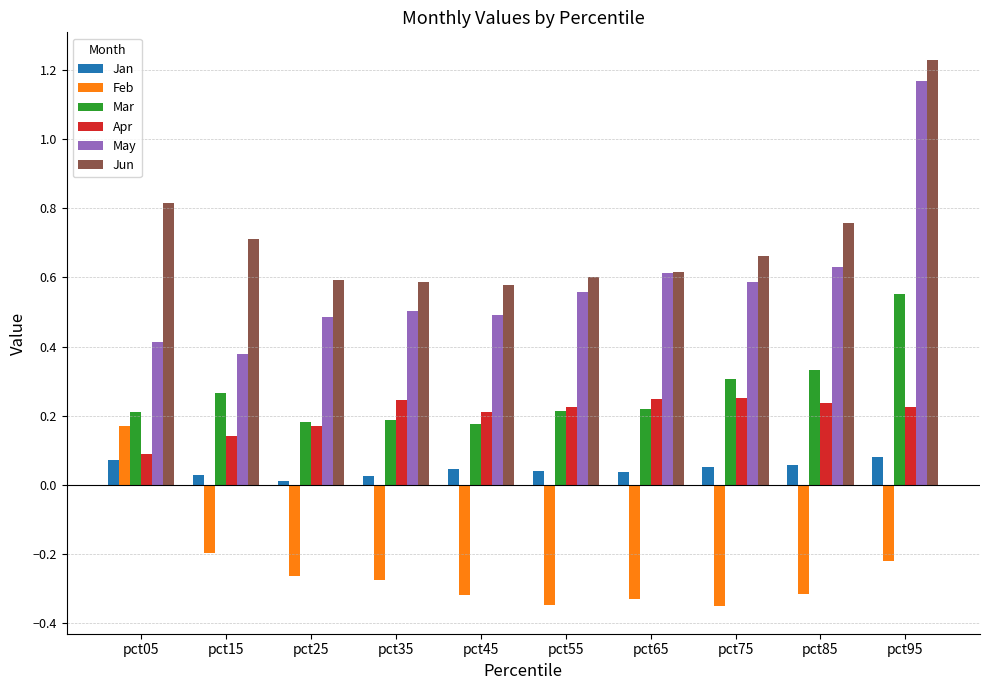

How many bars are there in total?

60